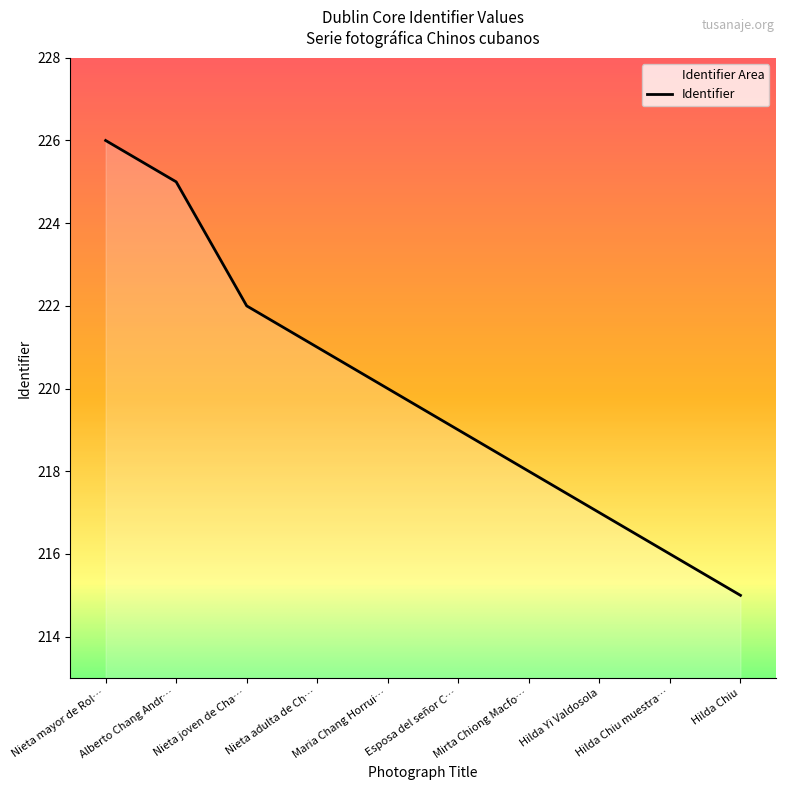

What position from the right is Alberto Chang Andr…?

9